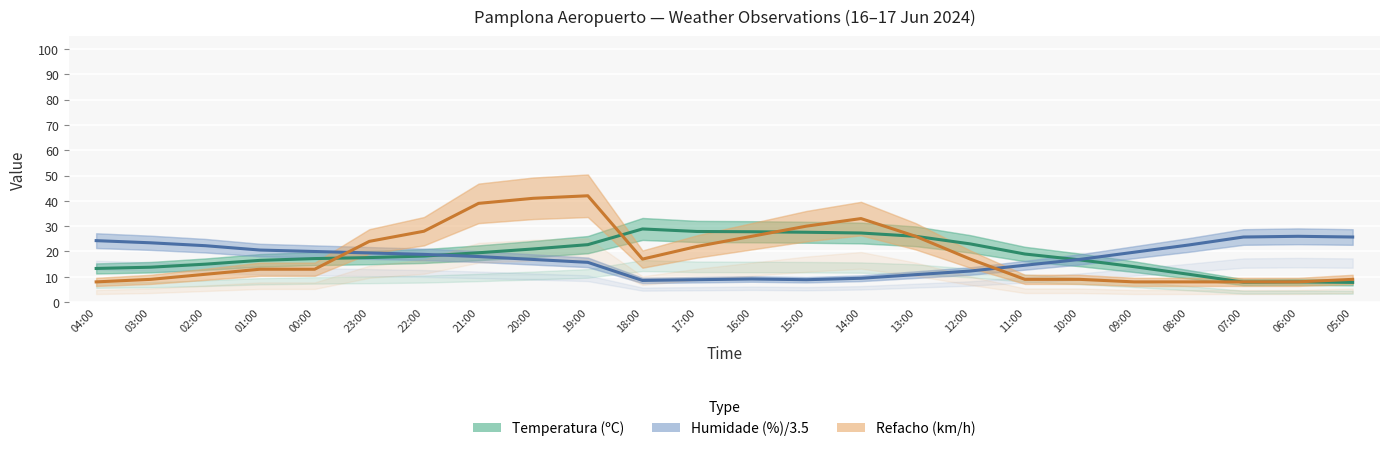

What is the value of the Humidade (%)/3.5 point at the 10th from the left?

15.7